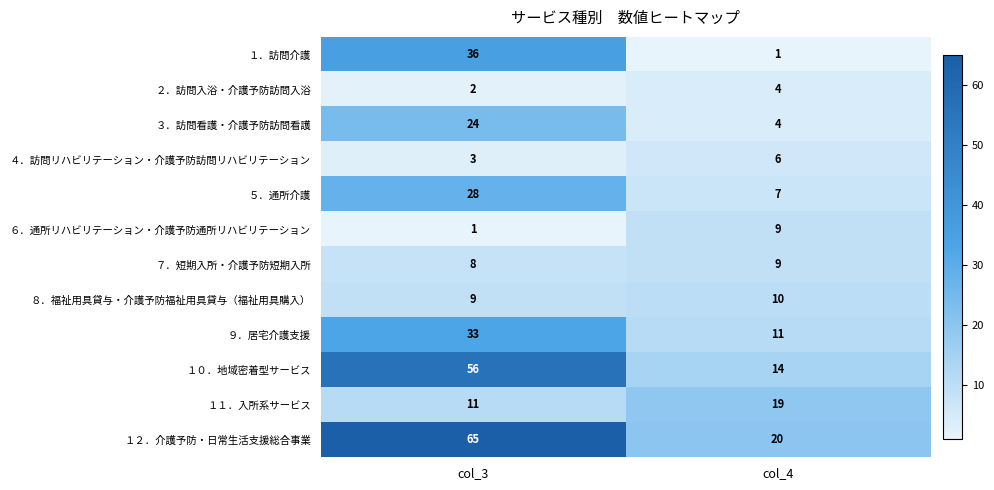

Which series has the largest total across all categories?

１２．介護予防・日常生活支援総合事業